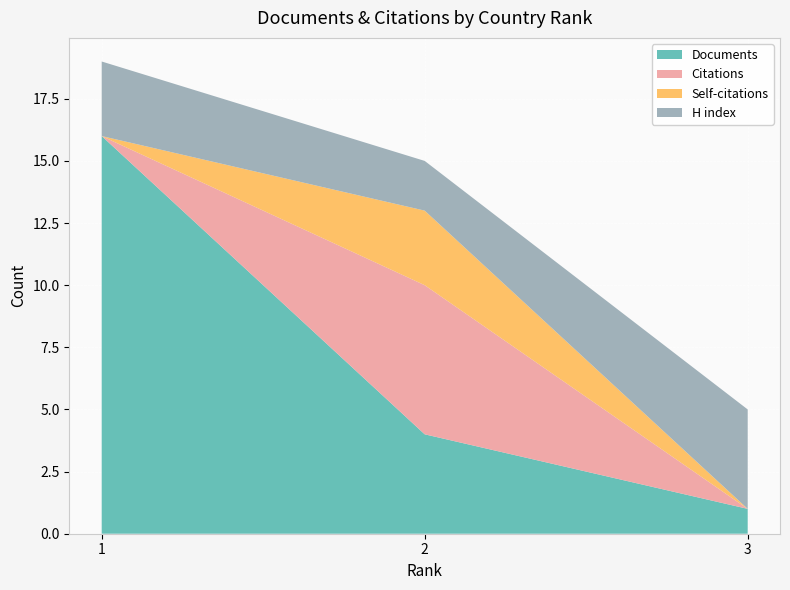

Reading left to right, what are the values for Documents?

1=16	2=4	3=1